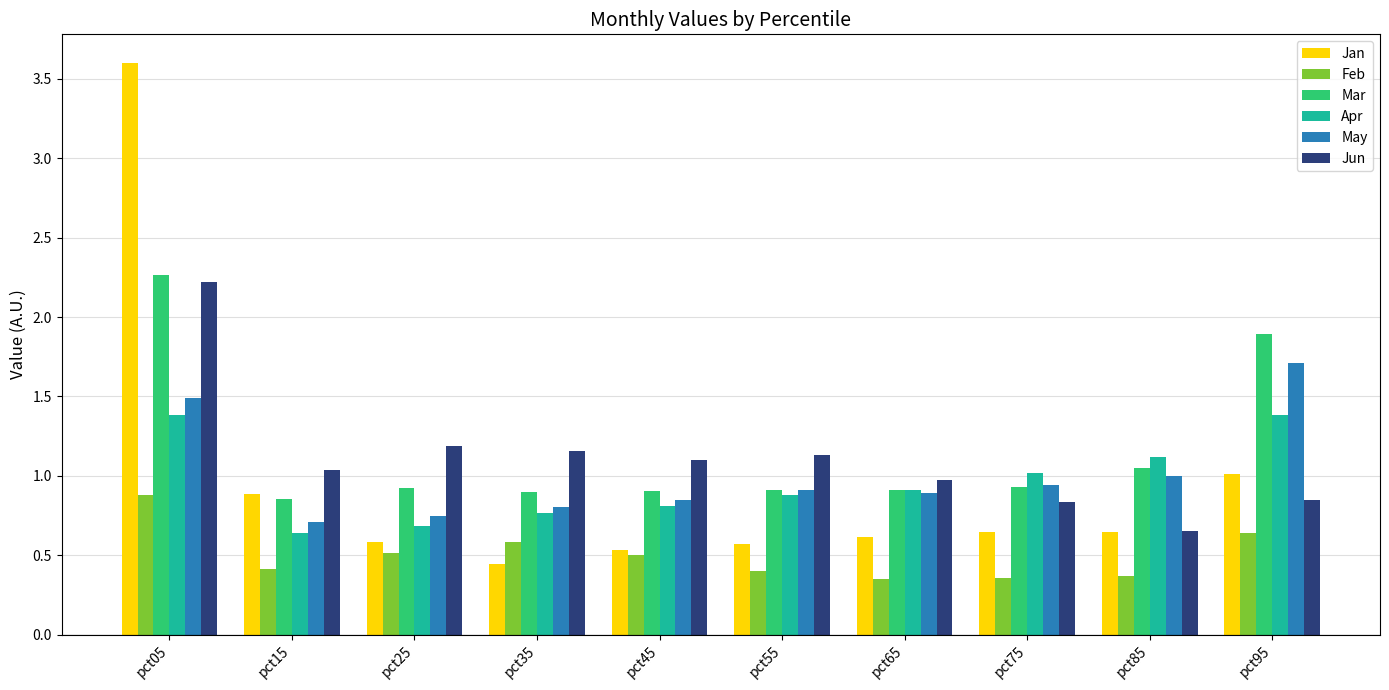

The Apr series shows 0.9 at pct65. True or false?

True